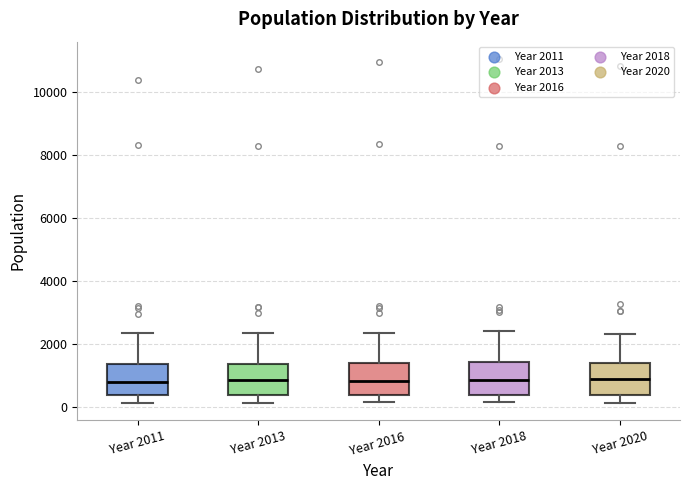

Reading left to right, read every box against the y-axis: the position of its median line, the range the box covers, and the ends of its whiskers. The values are not printed on the chart, so give them approximately, as read against the axis.

Year 2011: median 800, box 400 to 1400, whiskers 200 to 2400
Year 2013: median 800, box 400 to 1400, whiskers 200 to 2400
Year 2016: median 800, box 400 to 1400, whiskers 200 to 2400
Year 2018: median 800, box 400 to 1400, whiskers 200 to 2400
Year 2020: median 800, box 400 to 1400, whiskers 200 to 2200